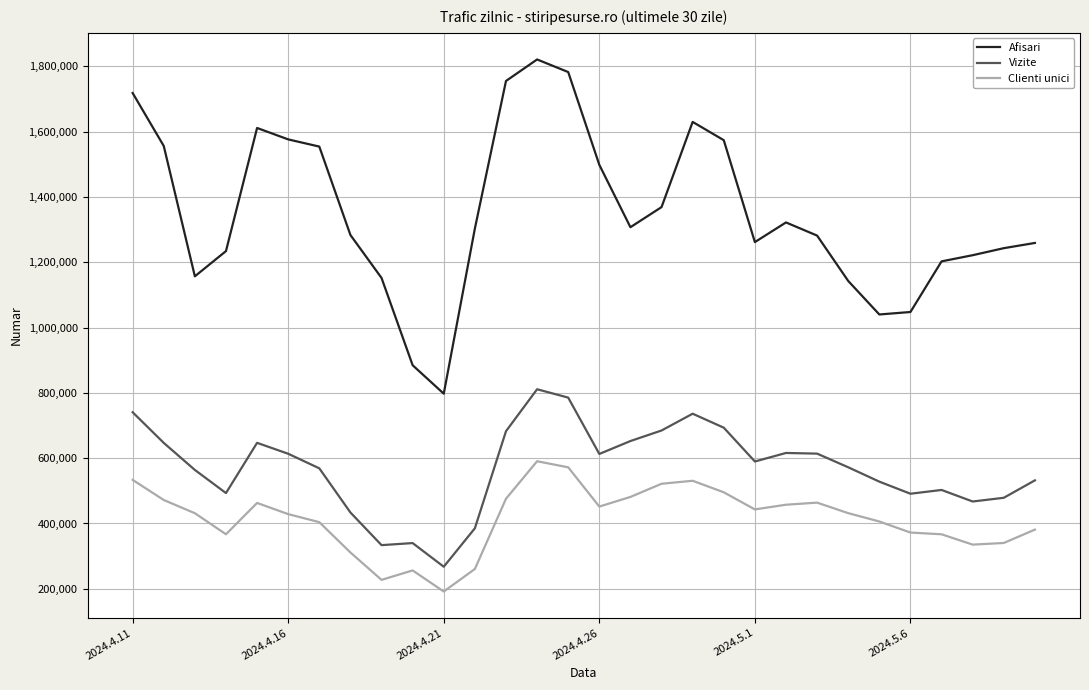

What is the minimum value for Vizite?

267610